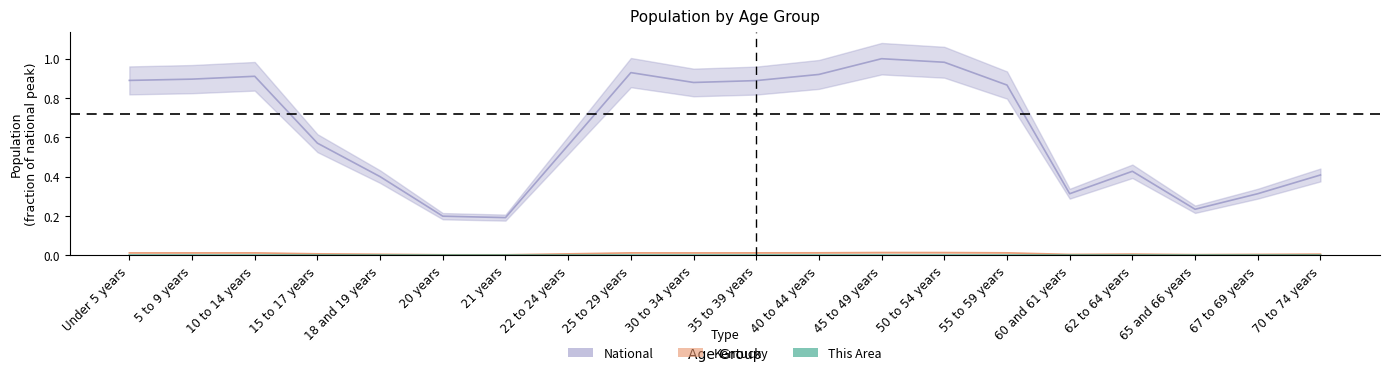

At which category is the sum across all series the highest?

45 to 49 years